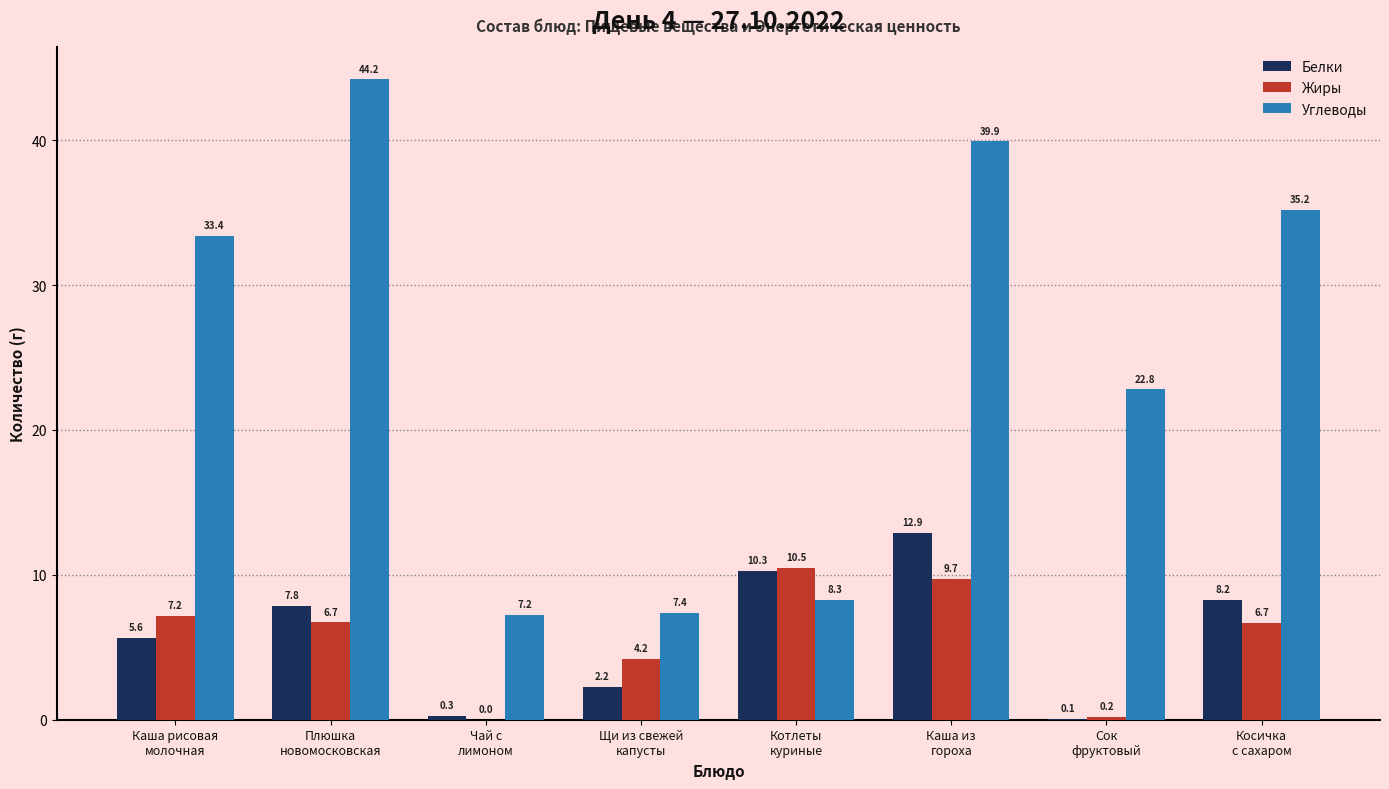

What is the average value of the Белки series?

5.9